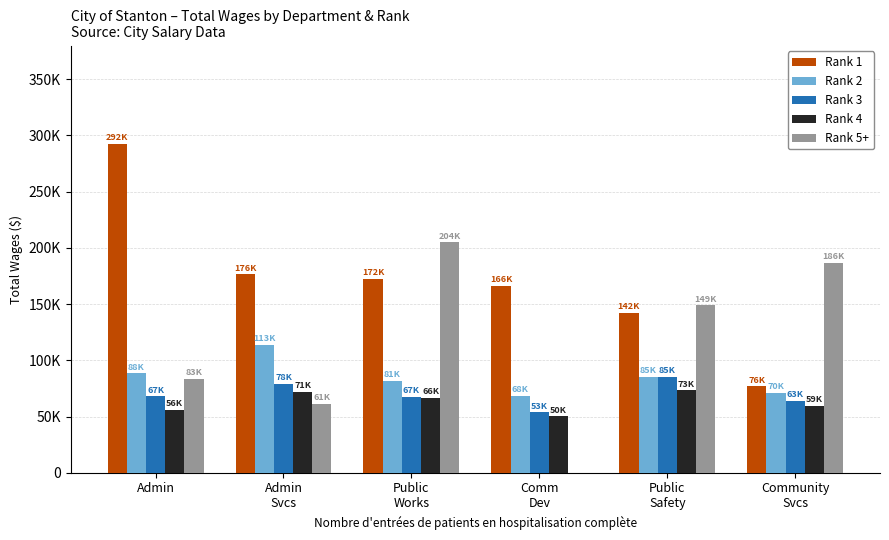

Are the bars horizontal?

No